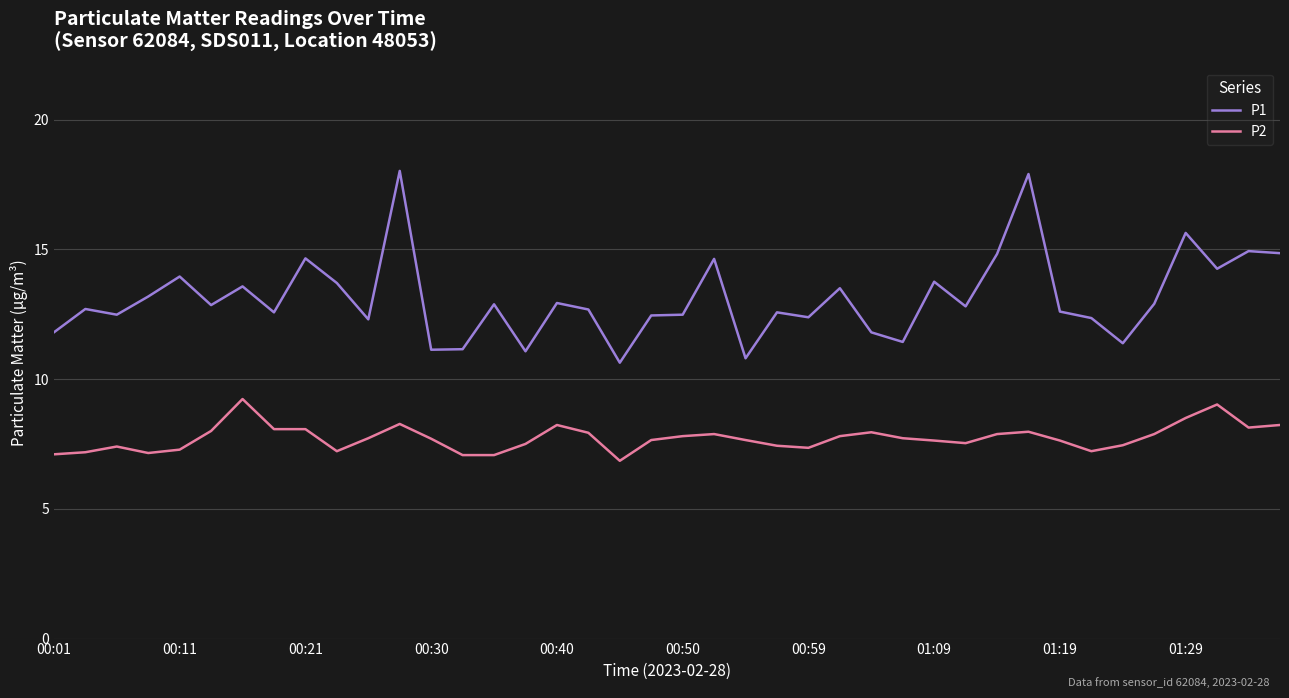

How many categories are shown in the chart?

40